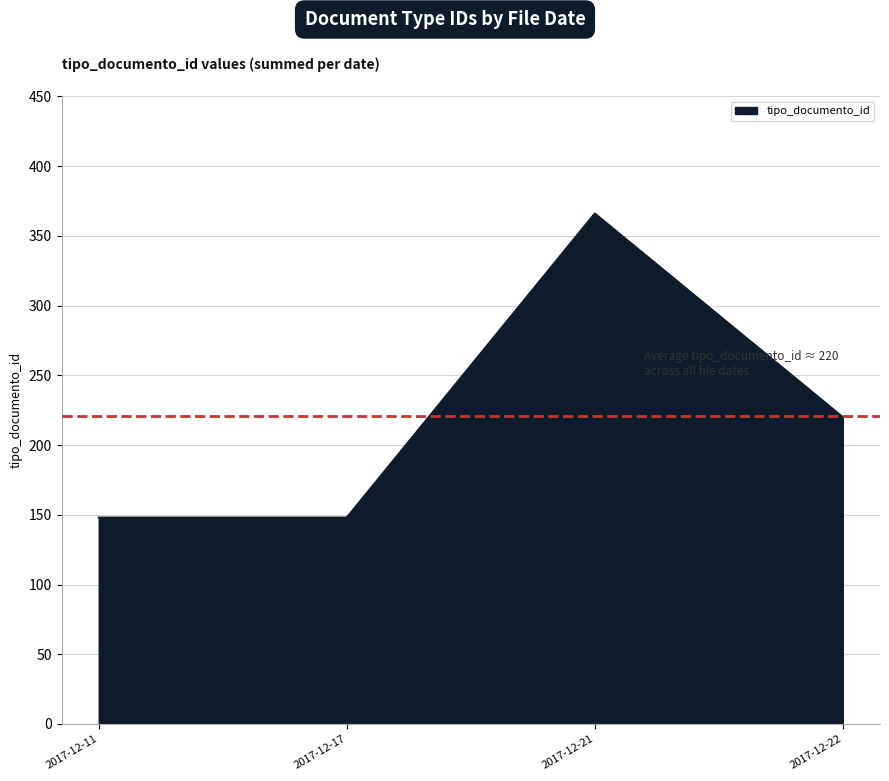

True or false: the data shows 220 at 2017-12-22.

True